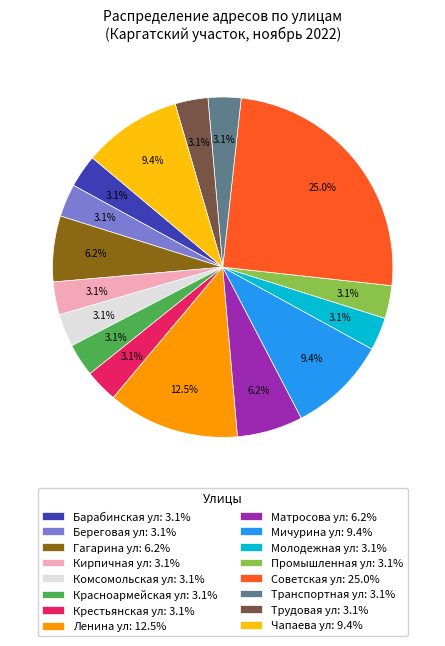

Count the number of slices in the pie.

16